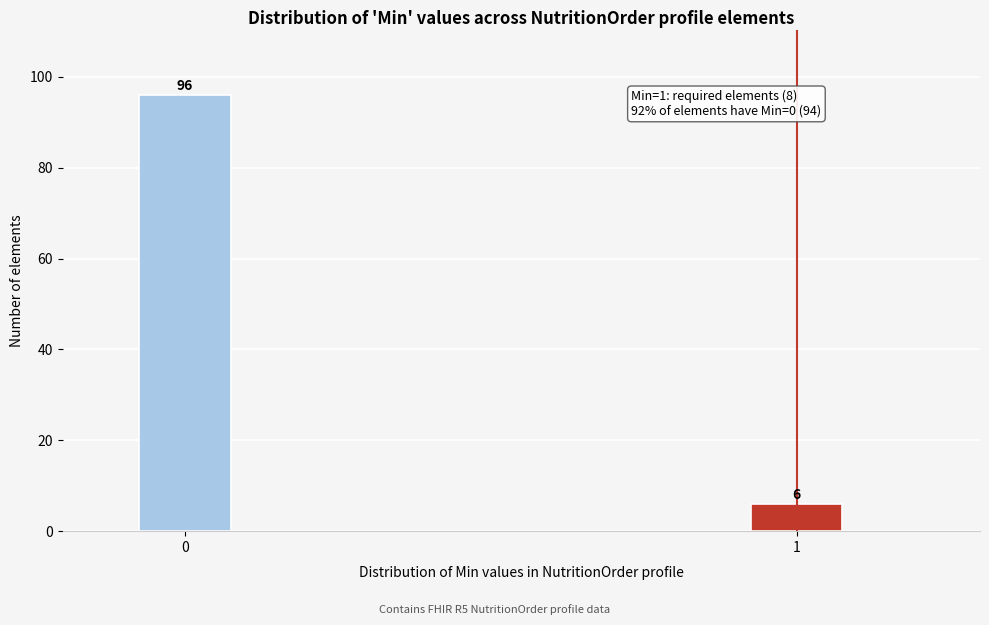

Reading left to right, extract all data points from this chart.

0=96	1=6